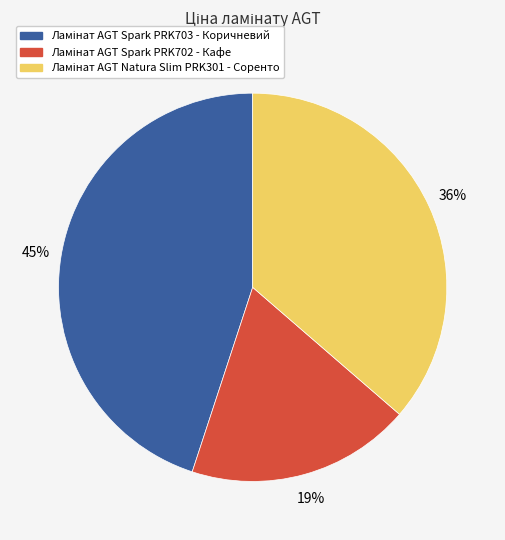

To the nearest percent, what is the difference between the largest and smallest slice percentages?

26%